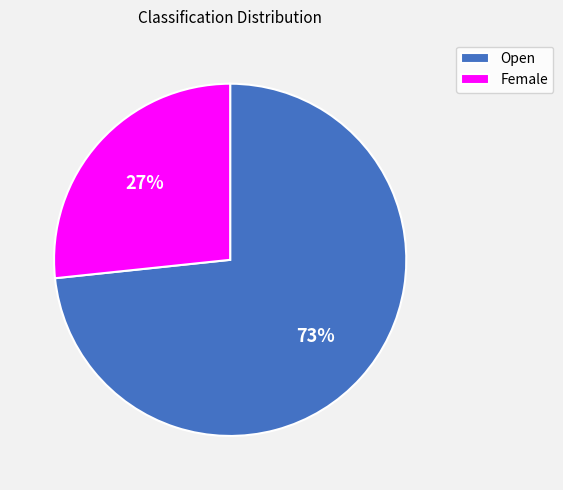

To the nearest percent, what portion does Open represent?

73%